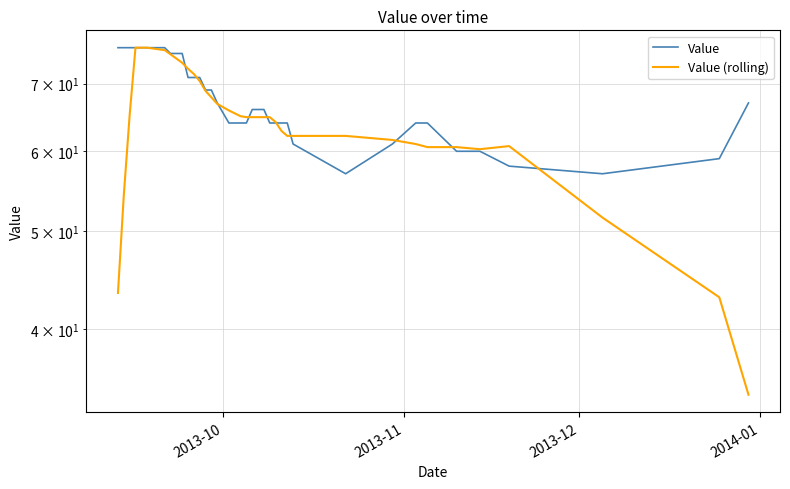

True or false: Value and Value (rolling) intersect in this chart.

True